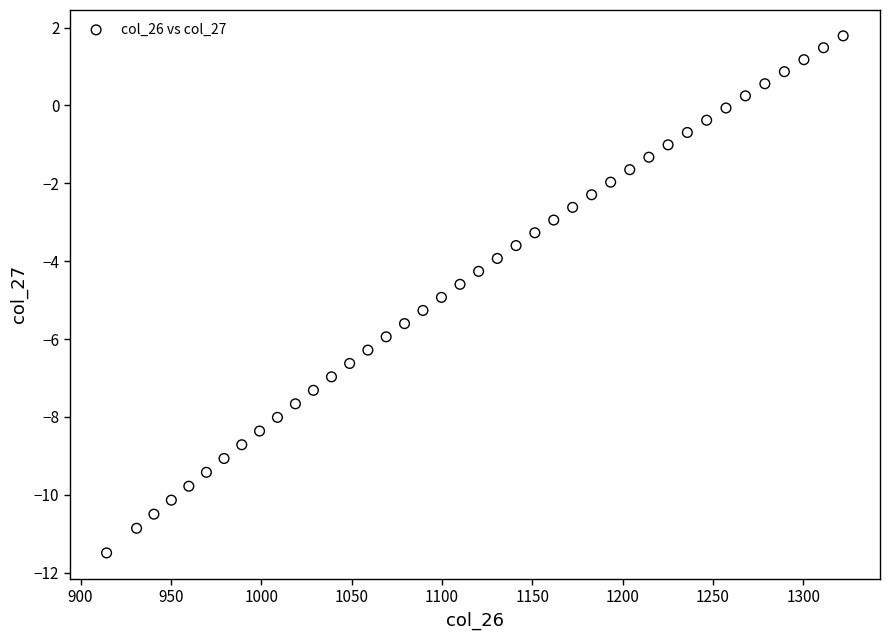

What is the range of Y values (max minus min)?

13.3